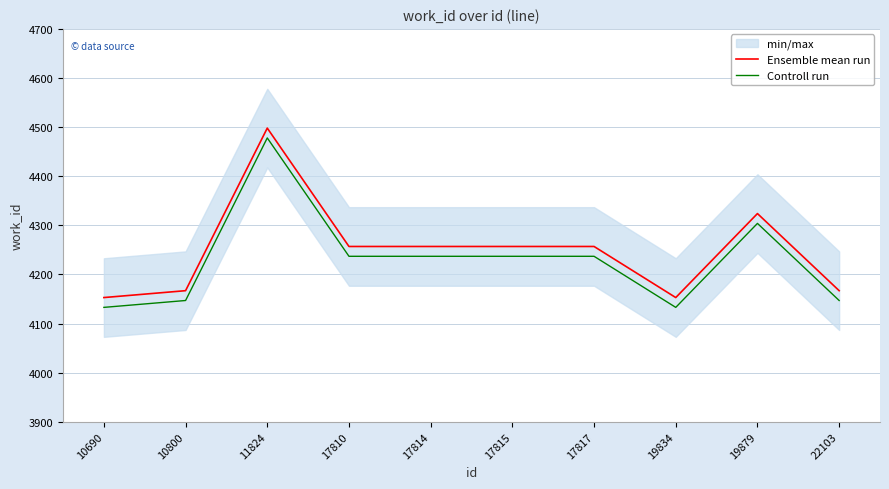

True or false: Ensemble mean run has a value of 1110 at 22103.

False